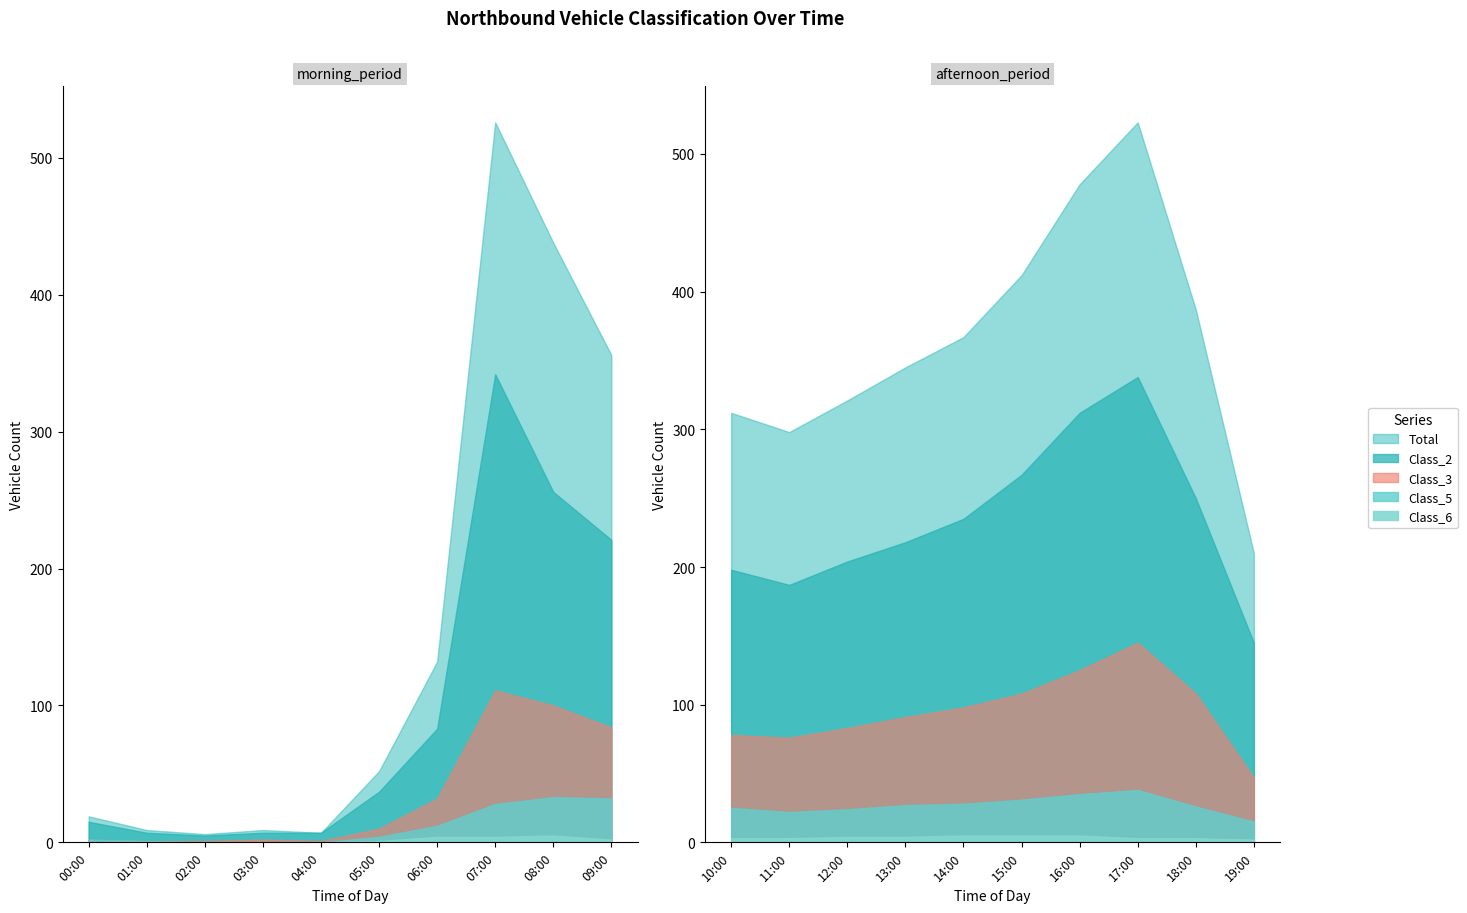

How many interior local valleys does the Total series have?

3